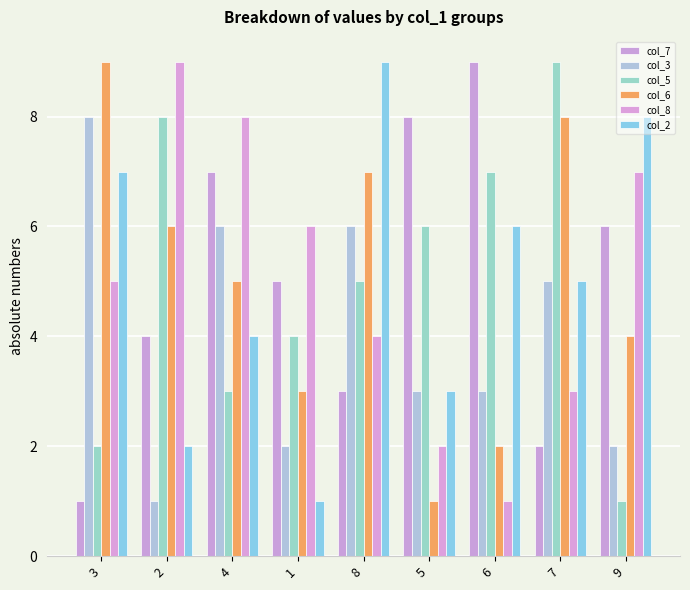

Reading left to right, what are all the values shown in this chart?

col_7: 1	4	7	5	3	8	9	2	6
col_3: 8	1	6	2	6	3	3	5	2
col_5: 2	8	3	4	5	6	7	9	1
col_6: 9	6	5	3	7	1	2	8	4
col_8: 5	9	8	6	4	2	1	3	7
col_2: 7	2	4	1	9	3	6	5	8